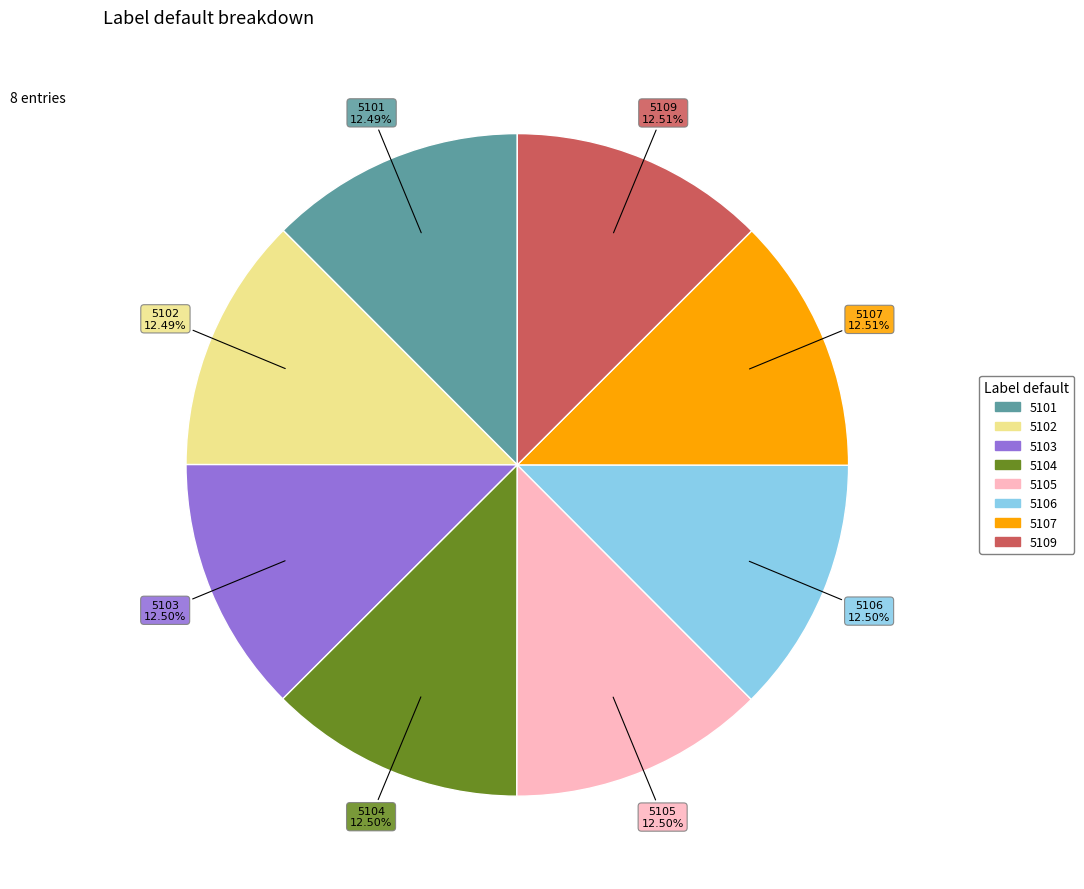

Combined, do 5101 and 5105 account for over 50%?

No